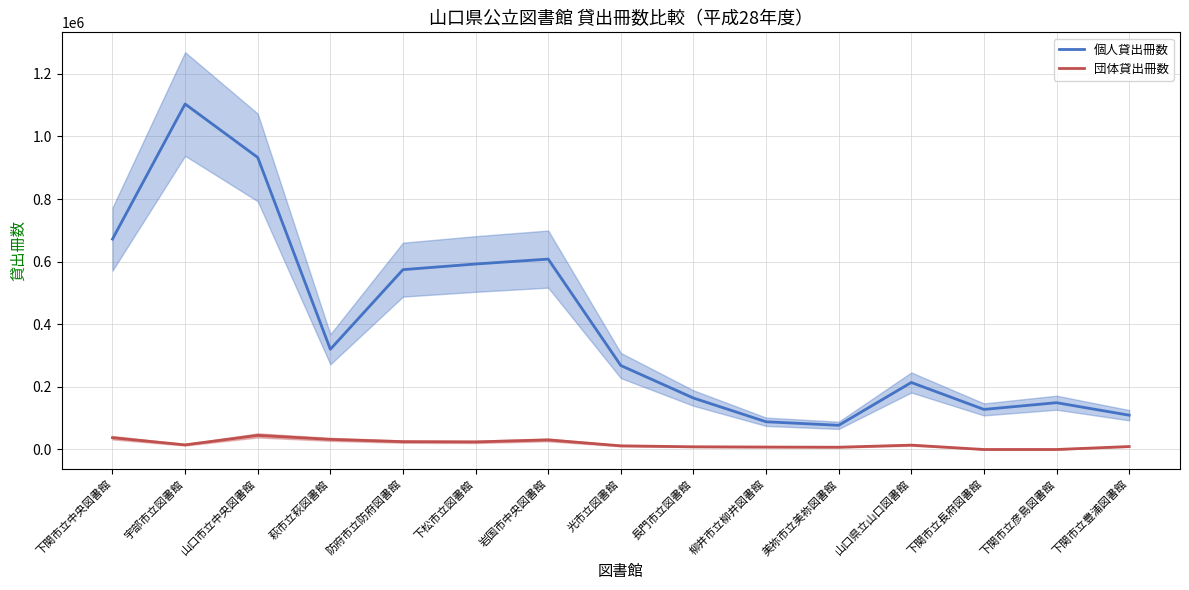

What is the difference between the maximum and minimum values in the 個人貸出冊数 series?

1026352